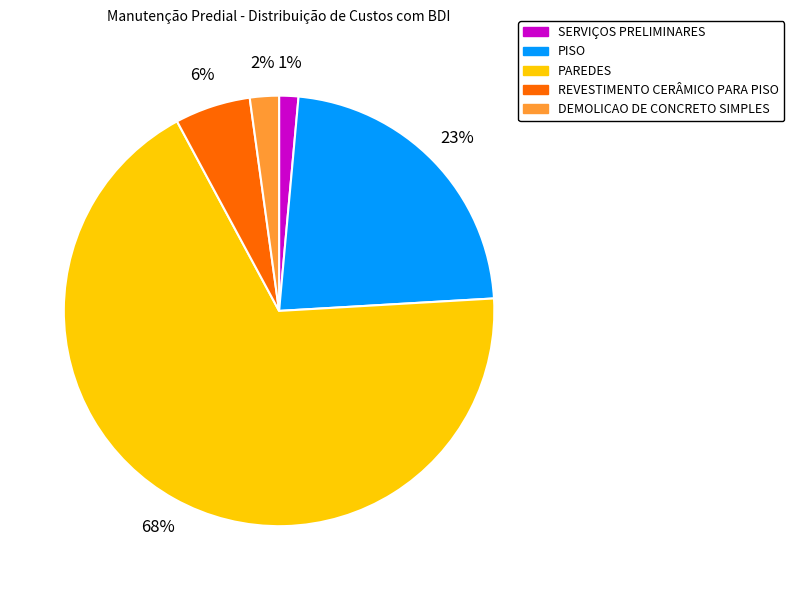

To the nearest percent, what is the difference between the largest and smallest slice percentages?

67%